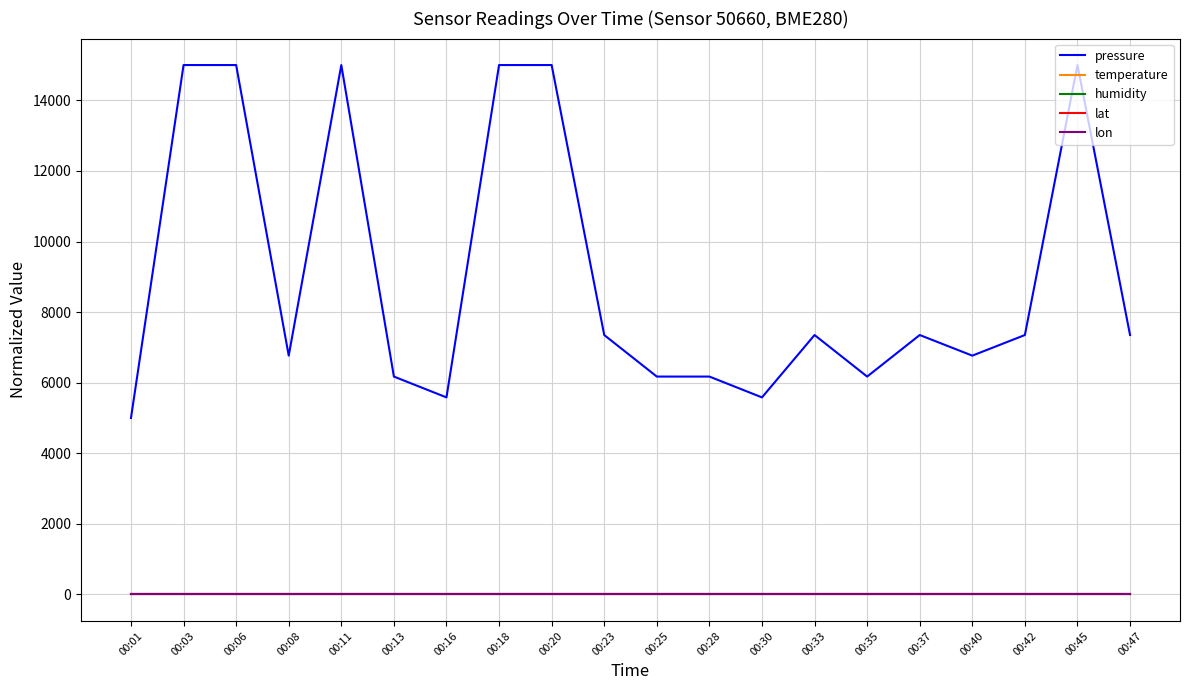

What is the average value of the lat series?

0.5